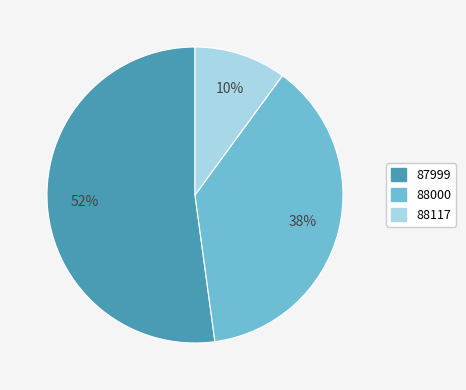

How many slices are in this pie chart?

3